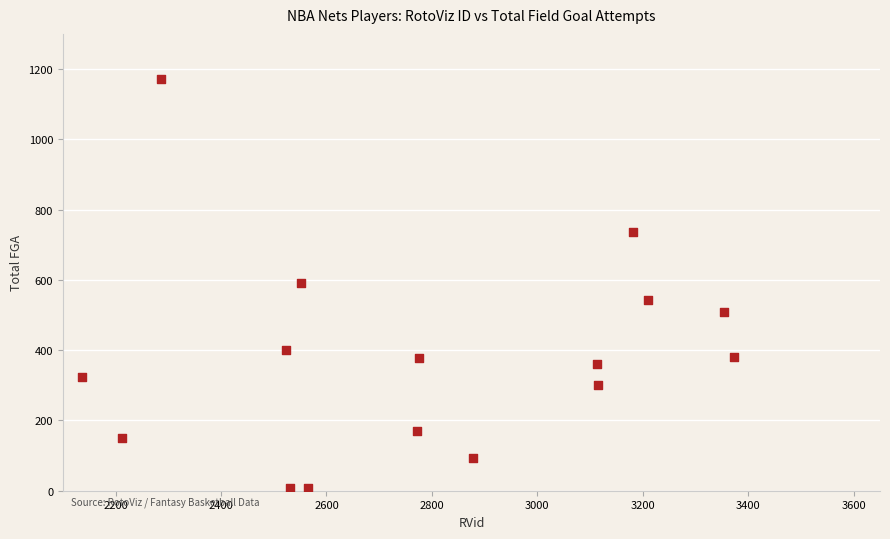

What is the range of X values (max minus min)?

1236